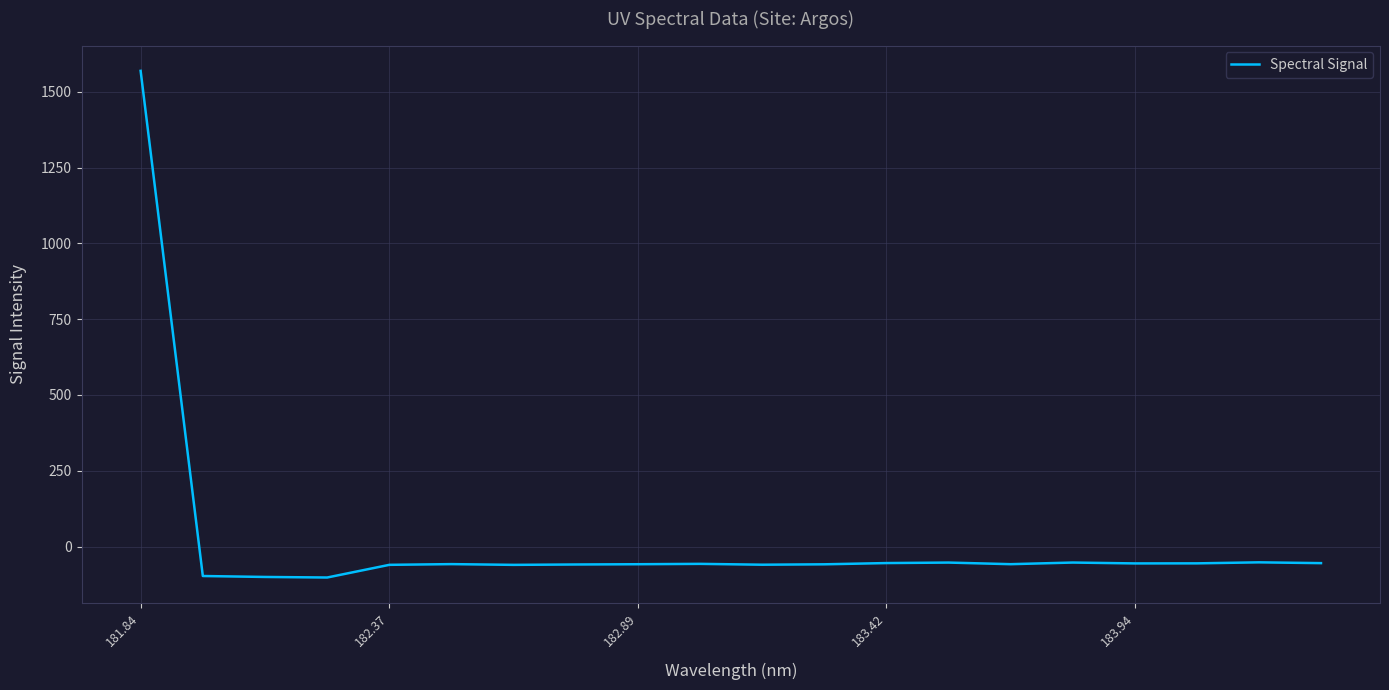

What is the maximum value shown in the chart?

1569.3